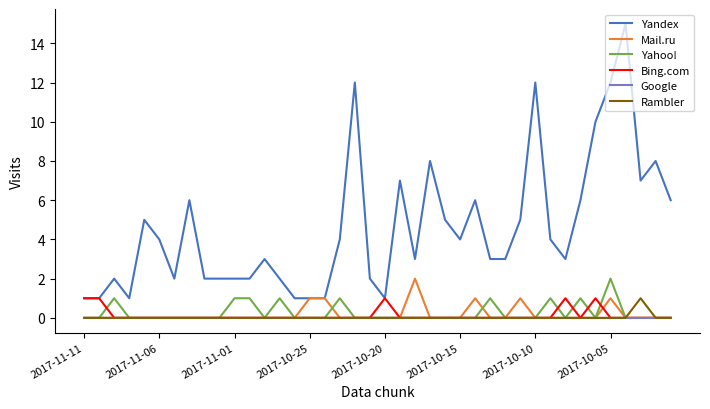

At how many categories does at least one series exceed 13?

1